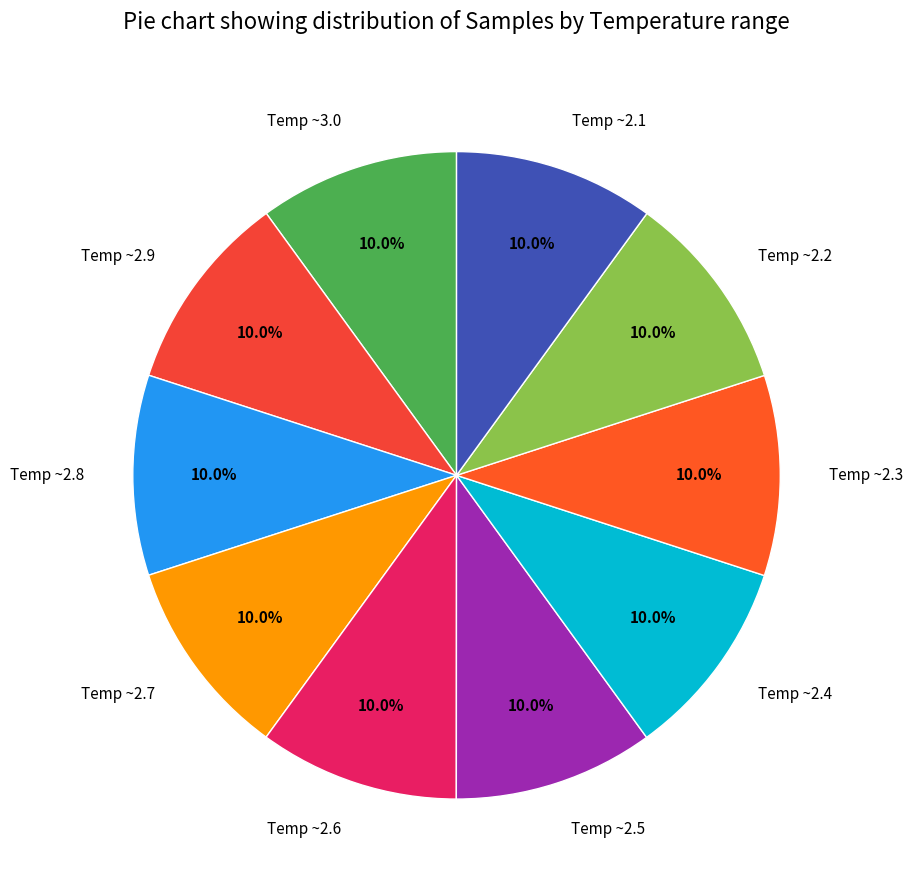

What is the total percentage of Temp ~2.4 and Temp ~2.2?

20.0%